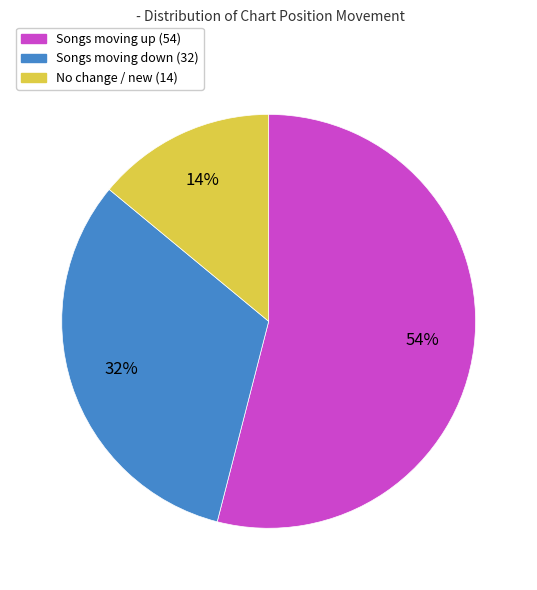

Does any single category account for the majority?

Yes